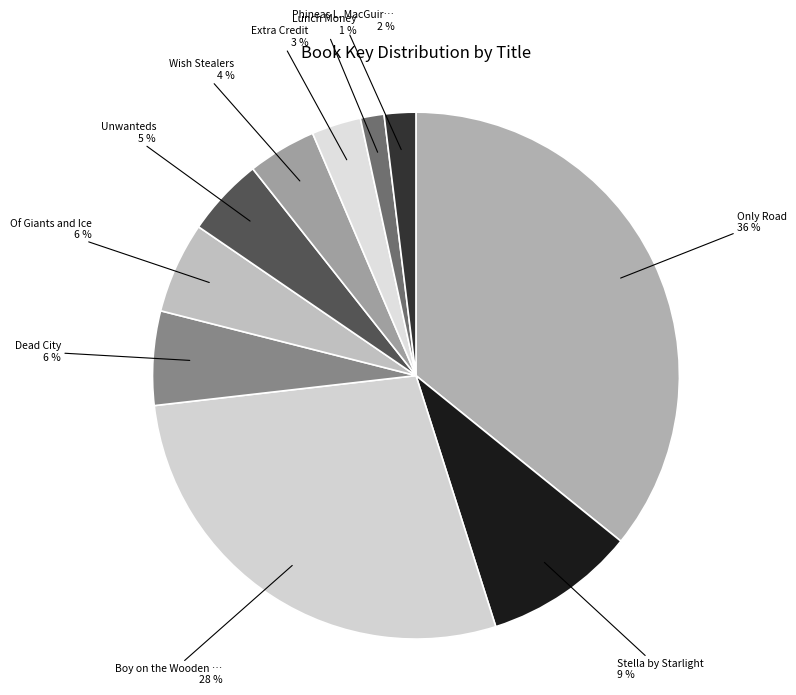

Count the number of slices in the pie.

10